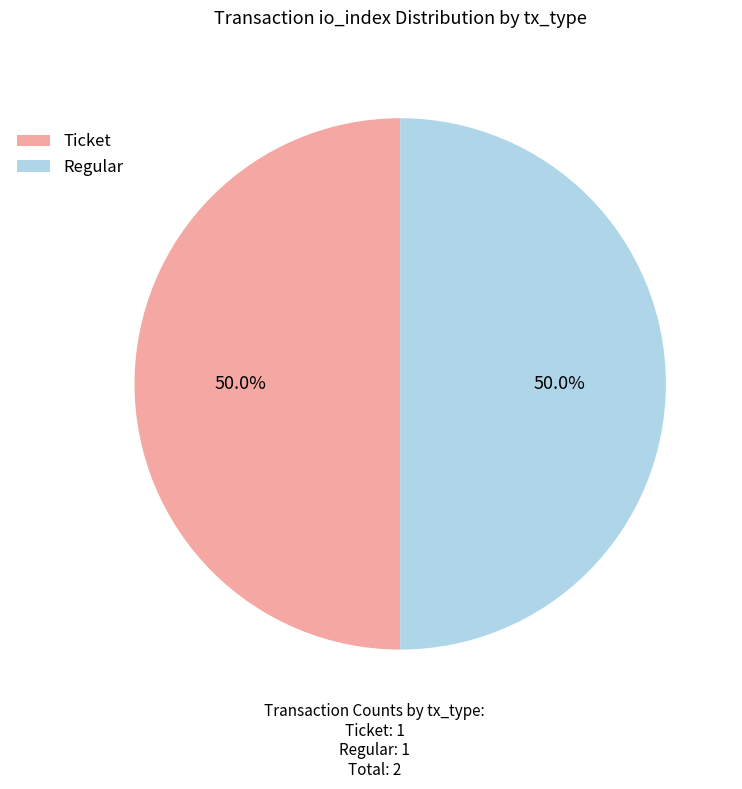

What is the total percentage of Ticket and Regular?

100.0%